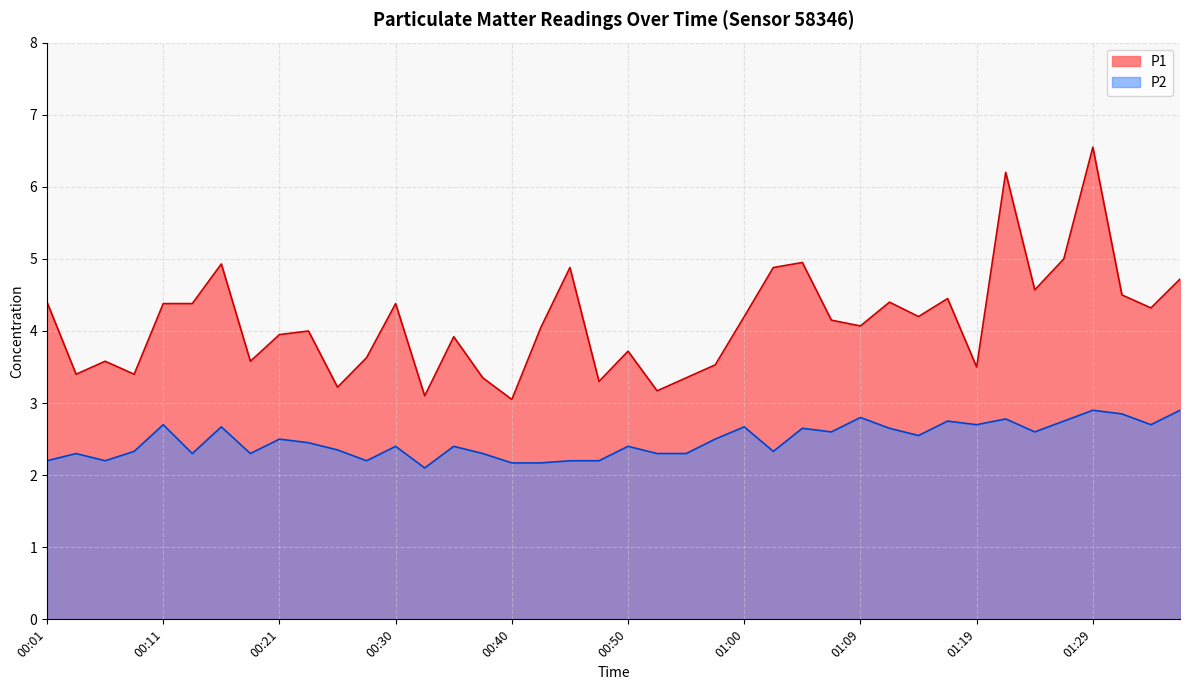

Reading left to right, extract all data points from this chart.

P1: 00:01=4.4	00:04=3.4	00:06=3.6	00:08=3.4	00:11=4.4	00:13=4.4	00:16=4.9	00:18=3.6	00:21=4.0	00:23=4.0	00:26=3.2	00:28=3.6	00:30=4.4	00:33=3.1	00:35=3.9	00:38=3.4	00:40=3.0	00:43=4.0	00:45=4.9	00:47=3.3	00:50=3.7	00:52=3.2	00:55=3.4	00:57=3.5	01:00=4.2	01:02=4.9	01:04=5.0	01:07=4.2	01:09=4.1	01:12=4.4	01:14=4.2	01:17=4.5	01:19=3.5	01:21=6.2	01:24=4.6	01:26=5.0	01:29=6.5	01:31=4.5	01:34=4.3	01:36=4.7
P2: 00:01=2.2	00:04=2.3	00:06=2.2	00:08=2.3	00:11=2.7	00:13=2.3	00:16=2.7	00:18=2.3	00:21=2.5	00:23=2.5	00:26=2.4	00:28=2.2	00:30=2.4	00:33=2.1	00:35=2.4	00:38=2.3	00:40=2.2	00:43=2.2	00:45=2.2	00:47=2.2	00:50=2.4	00:52=2.3	00:55=2.3	00:57=2.5	01:00=2.7	01:02=2.3	01:04=2.6	01:07=2.6	01:09=2.8	01:12=2.6	01:14=2.5	01:17=2.8	01:19=2.7	01:21=2.8	01:24=2.6	01:26=2.8	01:29=2.9	01:31=2.9	01:34=2.7	01:36=2.9